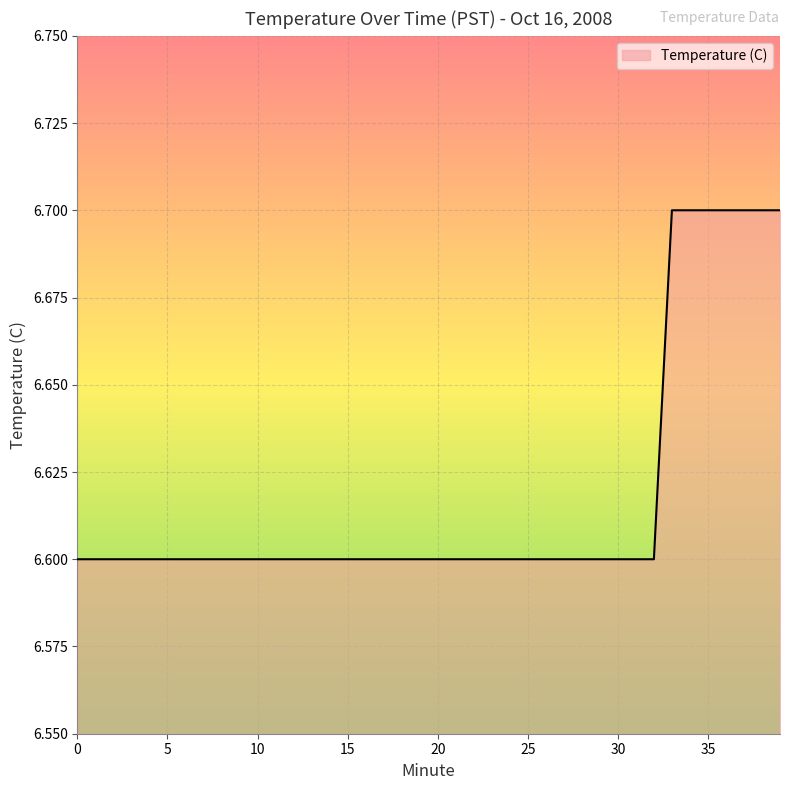

How many series are shown in this chart?

1